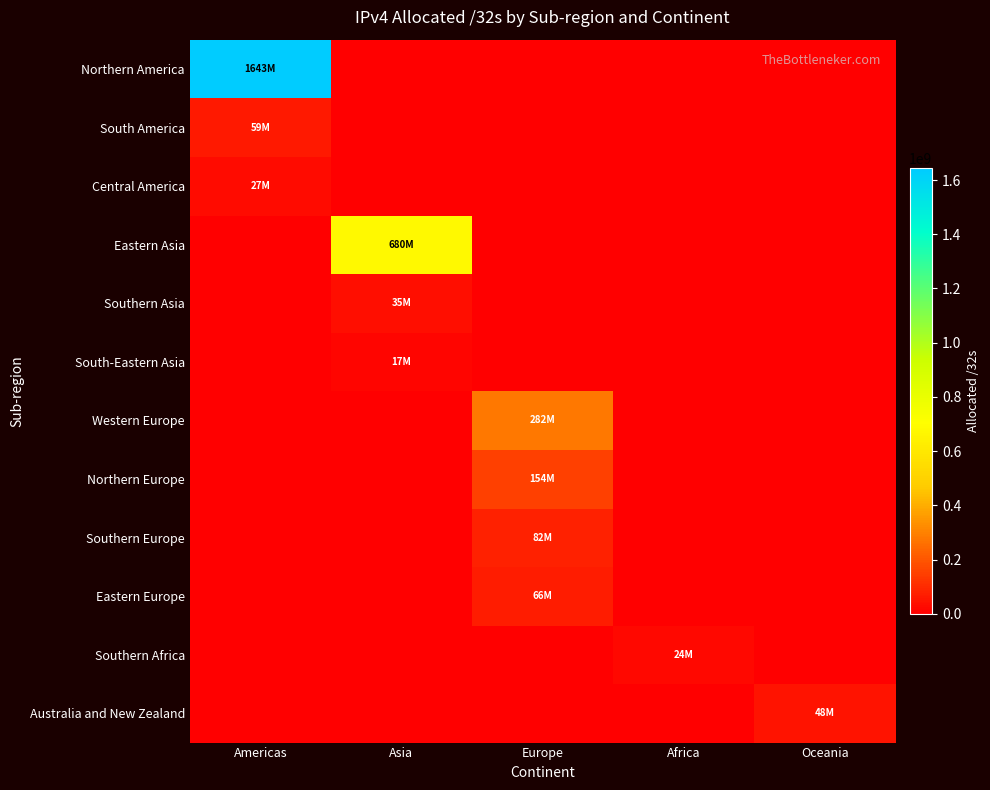

At how many categories does at least one series exceed 1386796594?

1